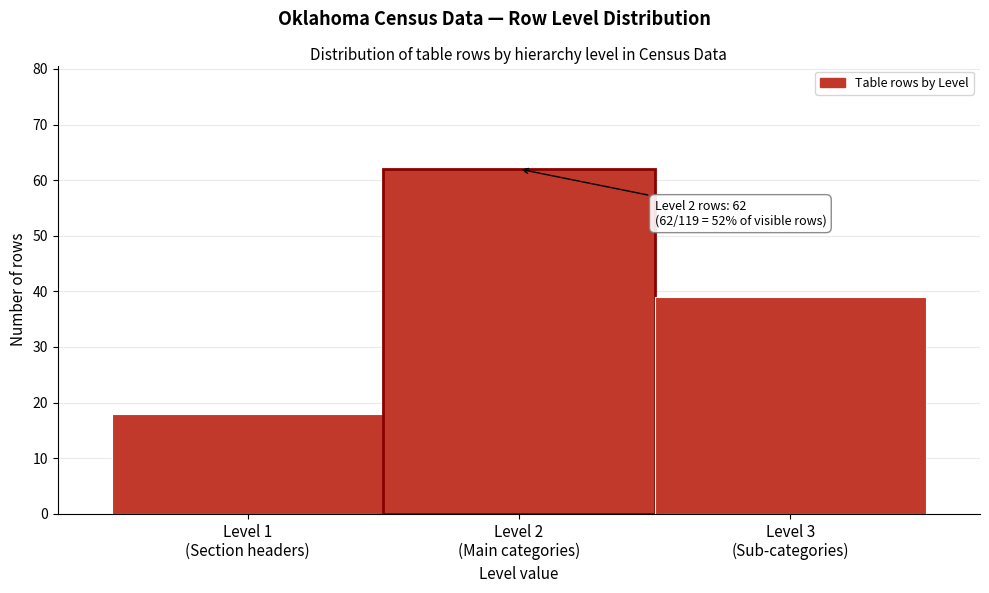

Reading right to left, what are all the values shown in this chart?

39	62	18